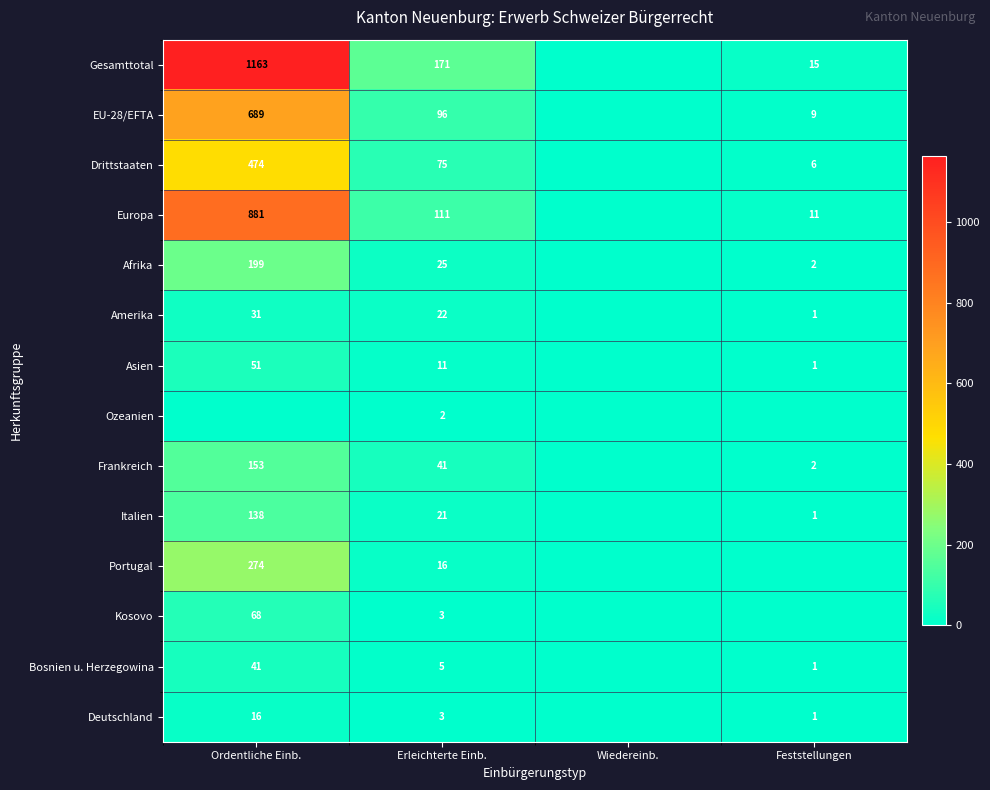

Is the value of Italien at Feststellungen greater than the value of Amerika at Ordentliche Einb.?

No